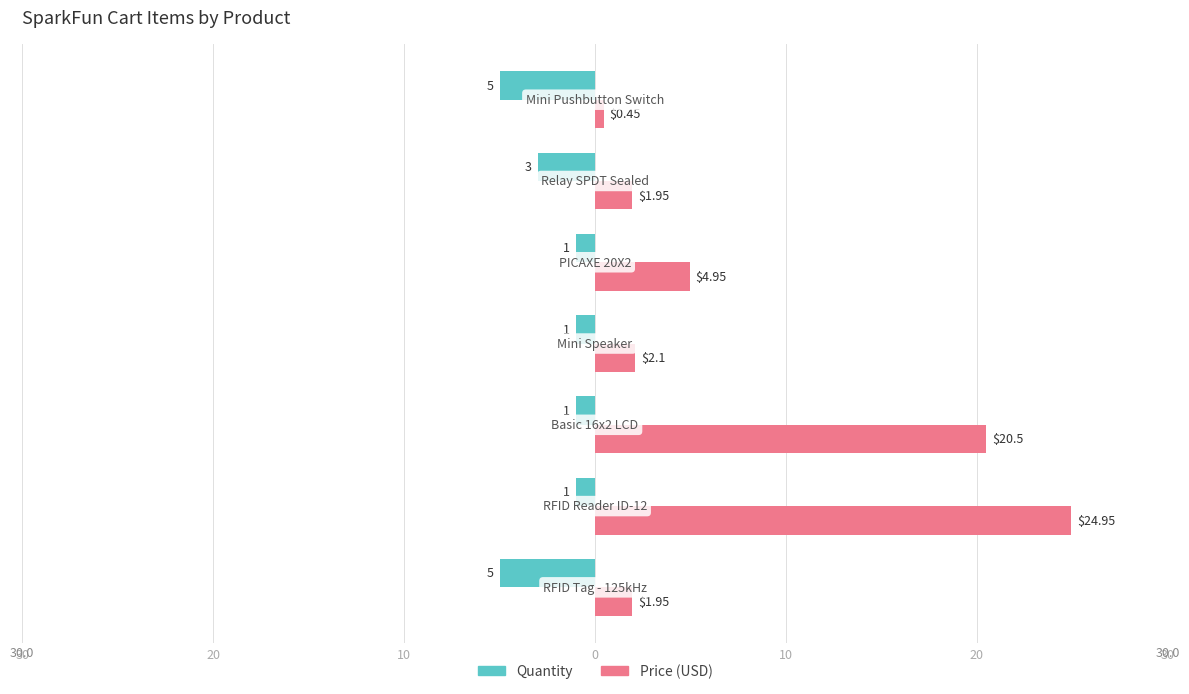

What are all the series names shown in the legend?

Quantity, Price (USD)